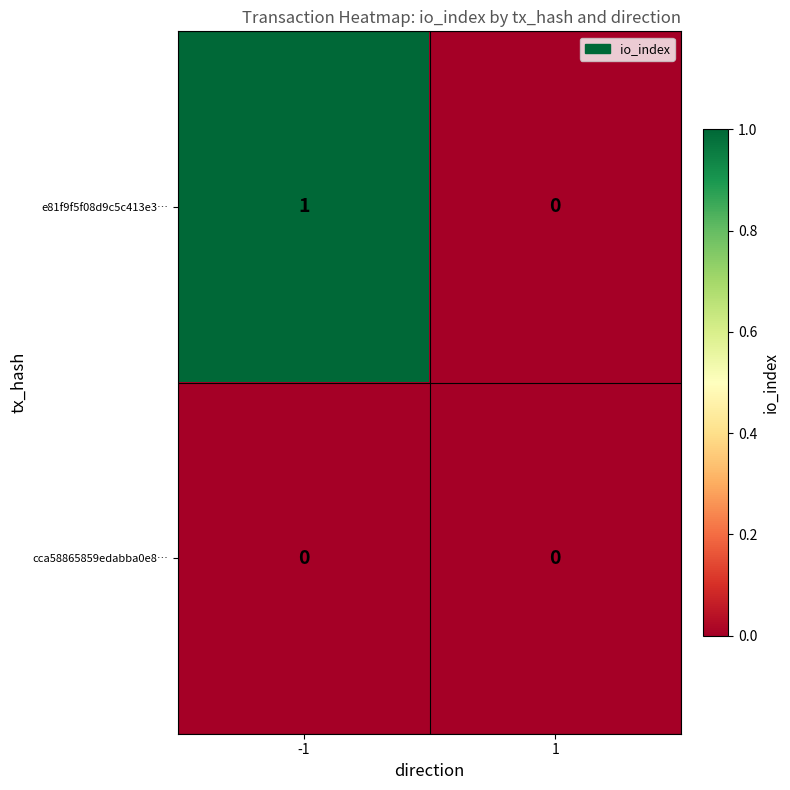

Which series has the largest total across all categories?

e81f9f5f08d9c5c413e3…